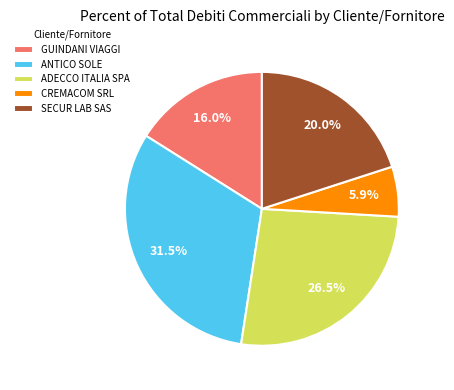

Does ADECCO ITALIA SPA represent more than half of the total?

No